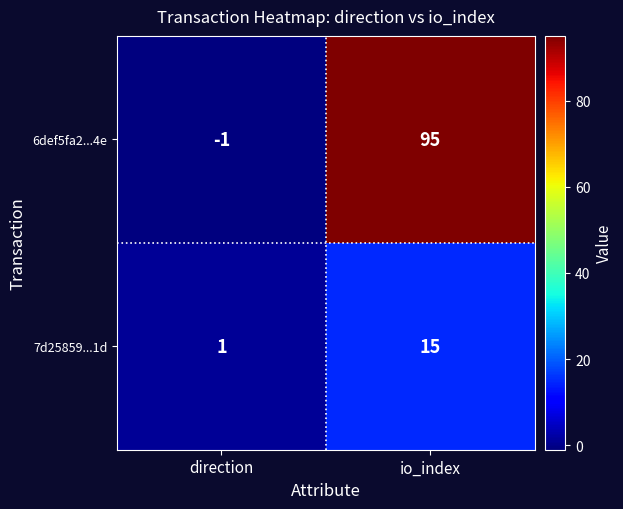

List the series in order of their overall mean, lowest first.

7d25859...1d, 6def5fa2...4e